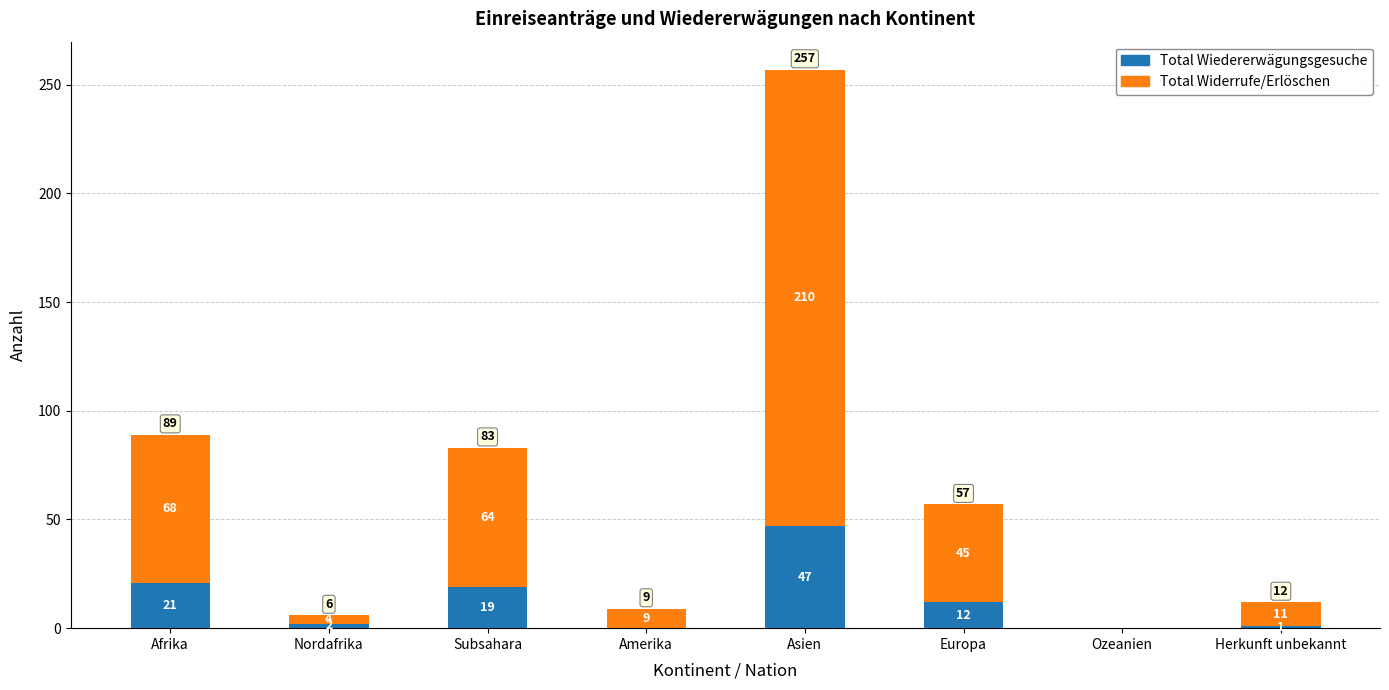

Where does the Total Wiedererwägungsgesuche series first go above 12?

Afrika